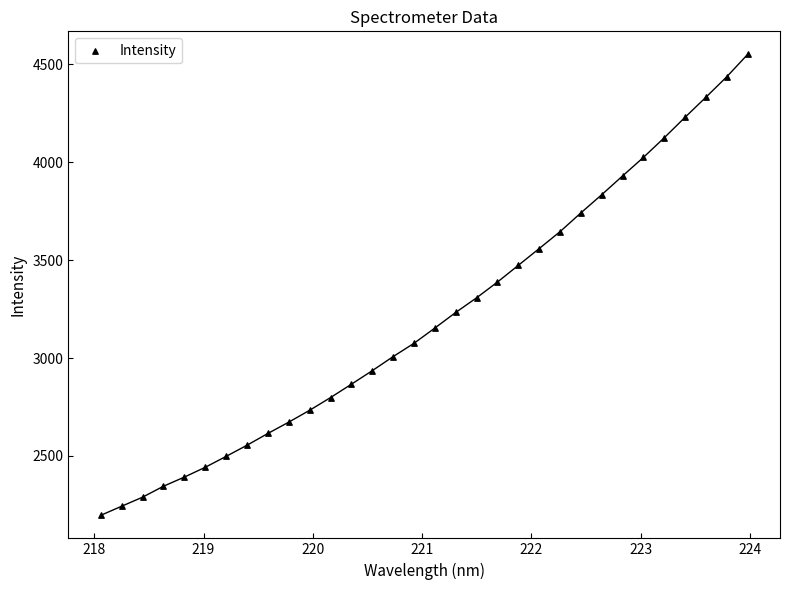

What is the range of X values (max minus min)?

5.9